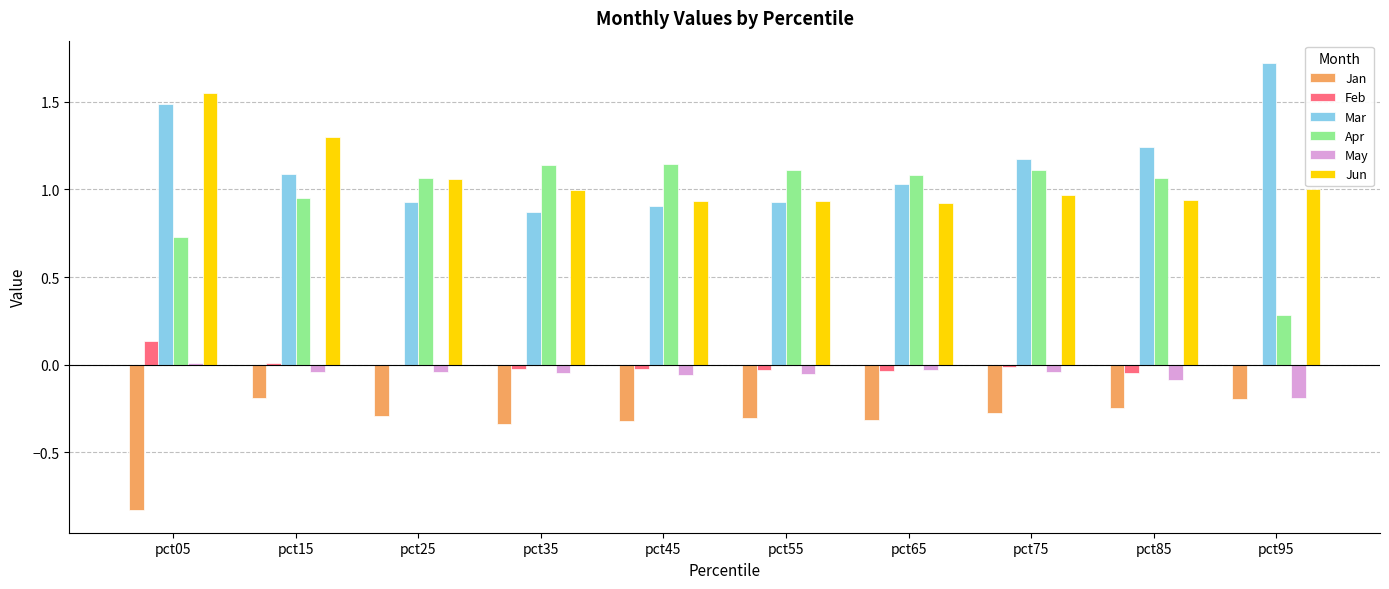

True or false: Apr has a value of 1.8 at pct75.

False